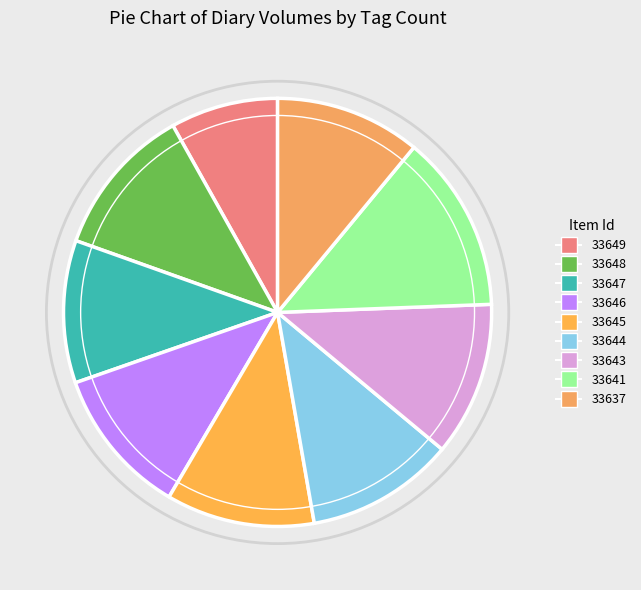

Approximately how many times larger is the value at 33648 compared to 33649?

1.4